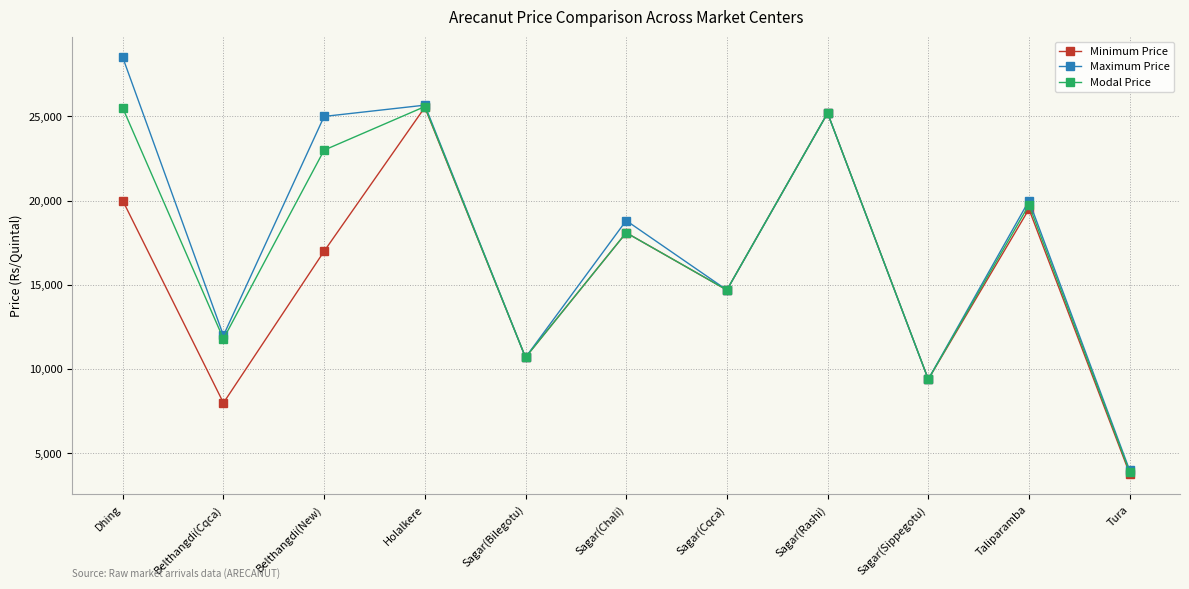

Count the number of data series in this chart.

3